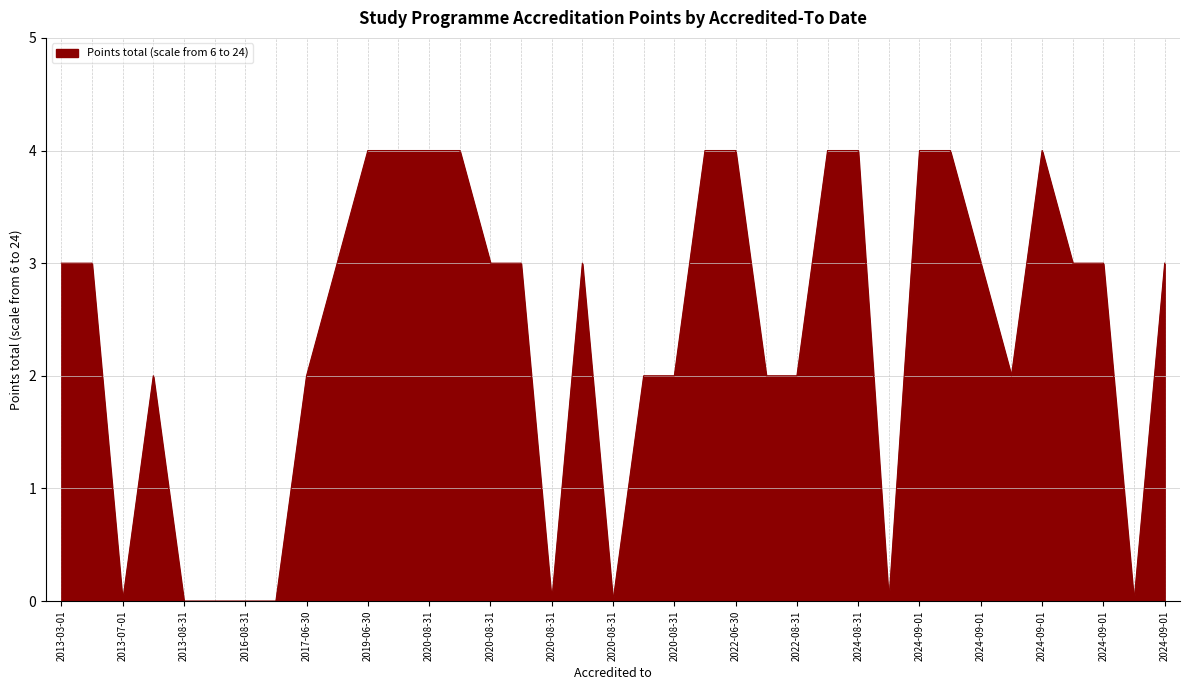

What is the difference between the maximum and minimum values?

4